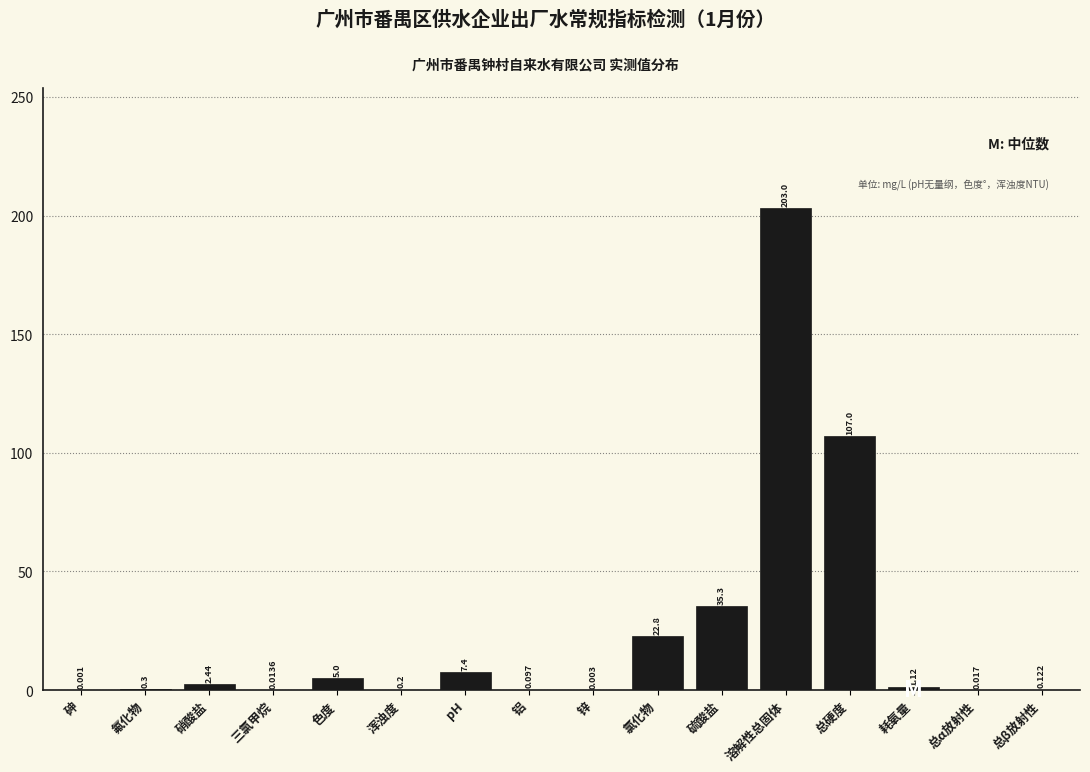

At which label is the value closest to 101?

总硬度